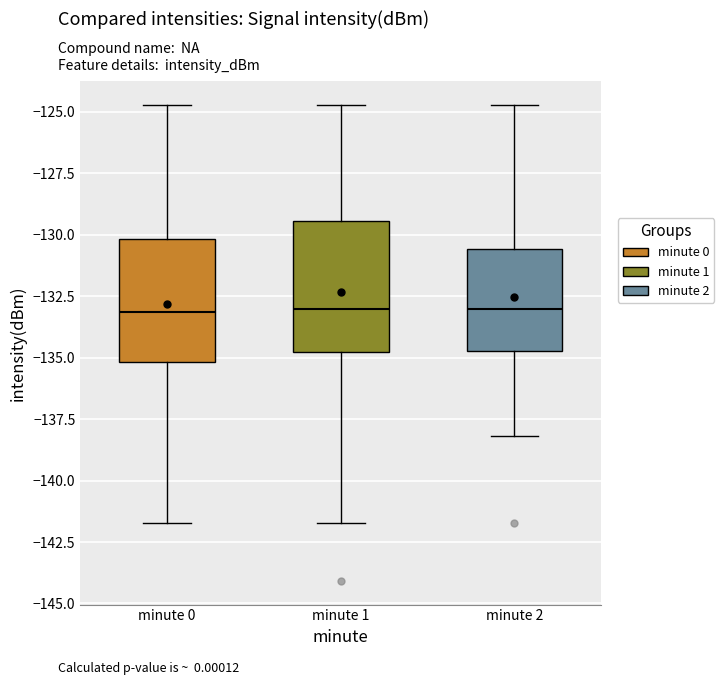

Reading left to right, read every box against the y-axis: the position of its median line, the range the box covers, and the ends of its whiskers. The values are not printed on the chart, so give them approximately, as read against the axis.

minute 0: median -133.0, box -135.0 to -130.0, whiskers -141.5 to -124.5
minute 1: median -133.0, box -135.0 to -129.5, whiskers -141.5 to -124.5
minute 2: median -133.0, box -134.5 to -130.5, whiskers -138.0 to -124.5